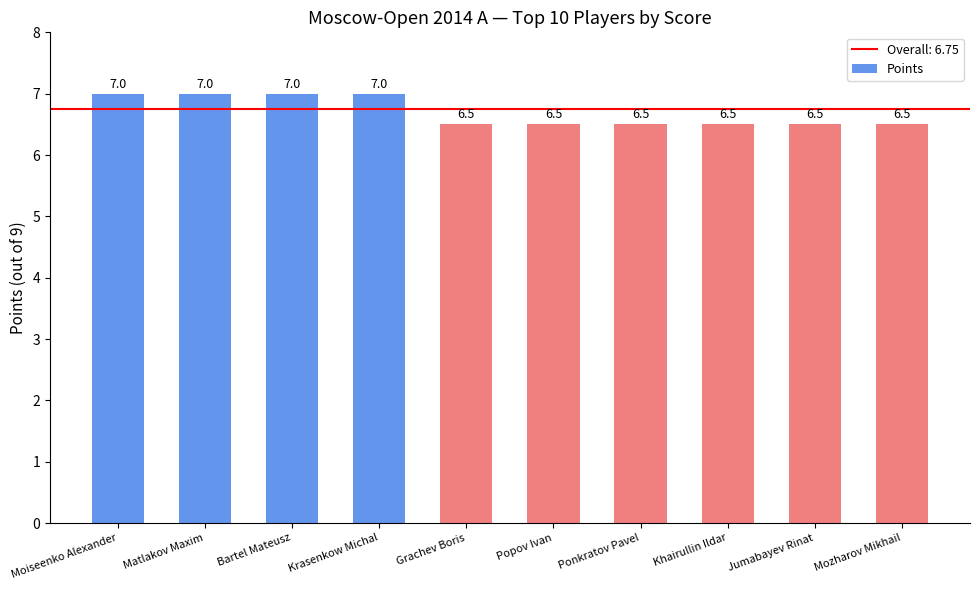

What is the greatest value displayed?

7.0